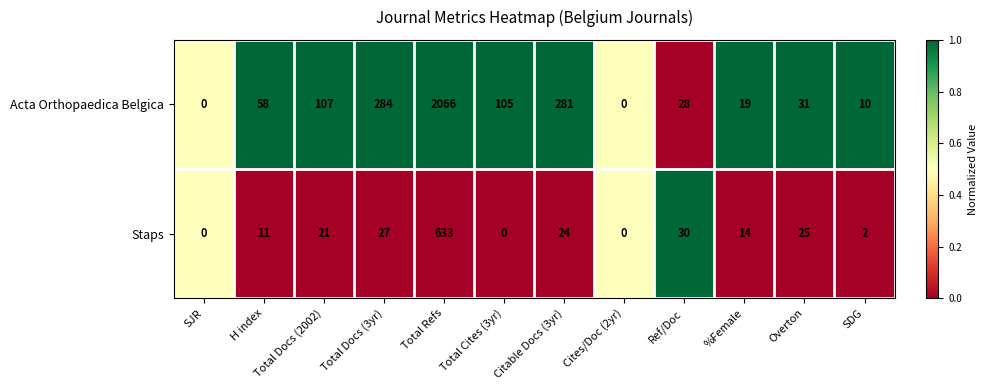

Rank the series by their average value, from highest to lowest.

Acta Orthopaedica Belgica, Staps